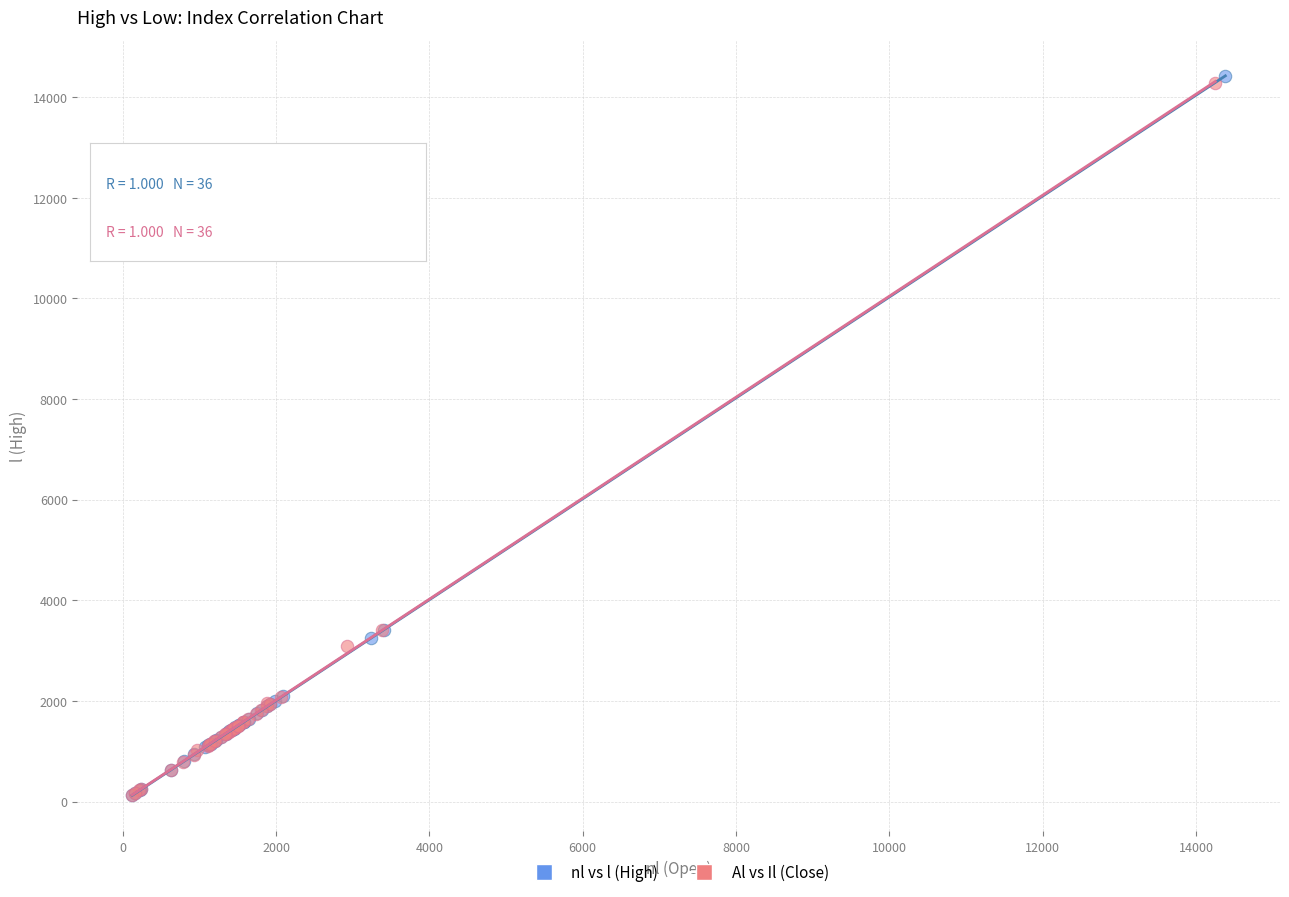

Which series has the largest Y range (max minus min)?

nl vs l (High)